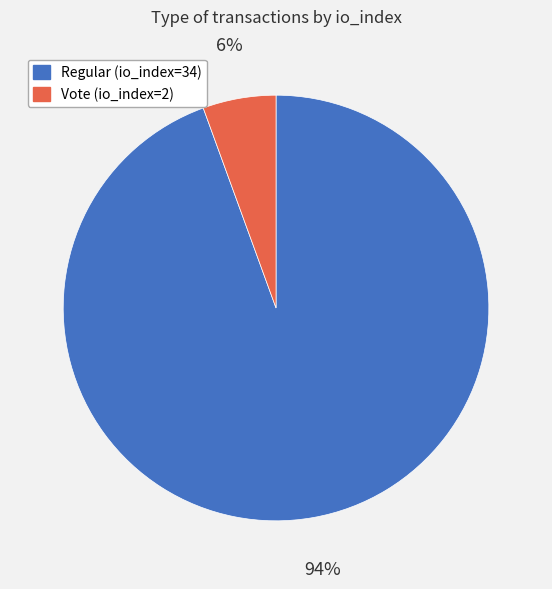

True or false: Vote (io_index=2) accounts for 6% of the total.

True